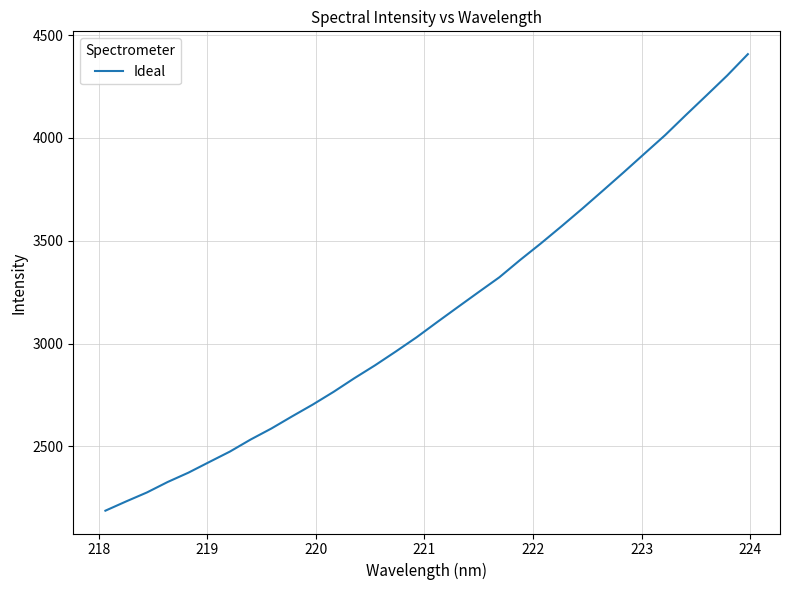

What is the minimum value shown in the chart?

2187.7